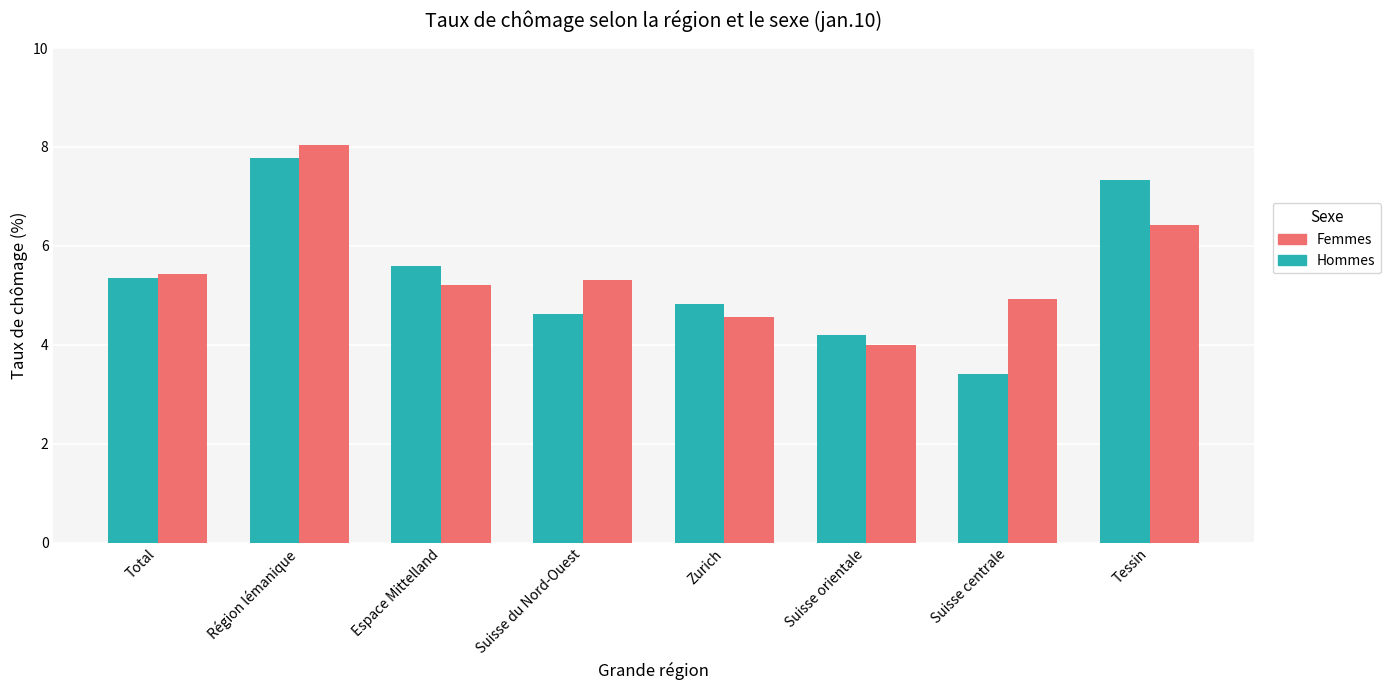

What is the sum of the Femmes values at Tessin and Espace Mittelland?

11.6